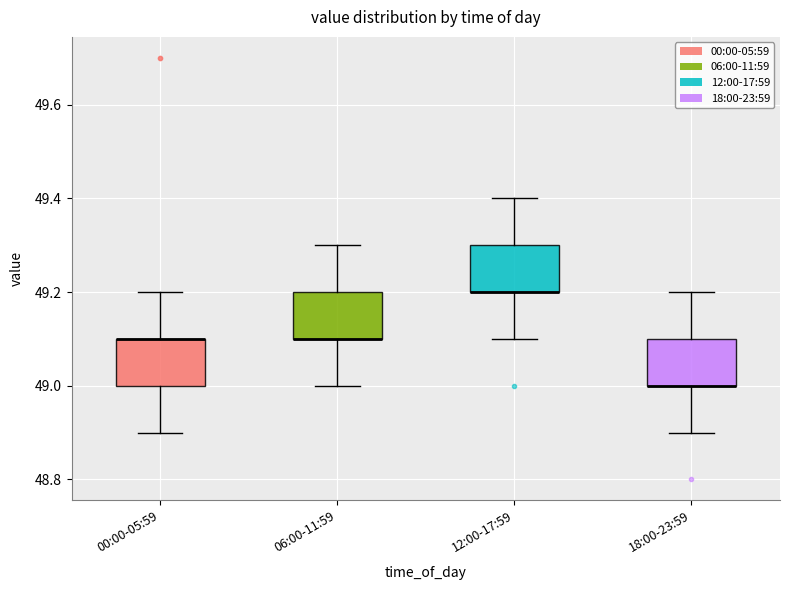

Where does the lower whisker of the box for 06:00-11:59 end on the y-axis? The values are not printed on the chart, so give them approximately, as read against the axis.

49.0